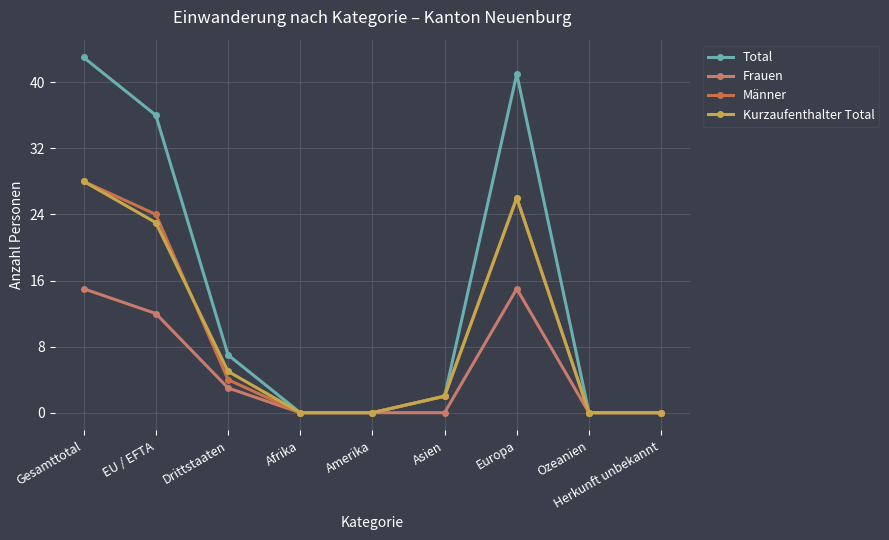

What is the value of the Total point at the 2nd from the left?

36